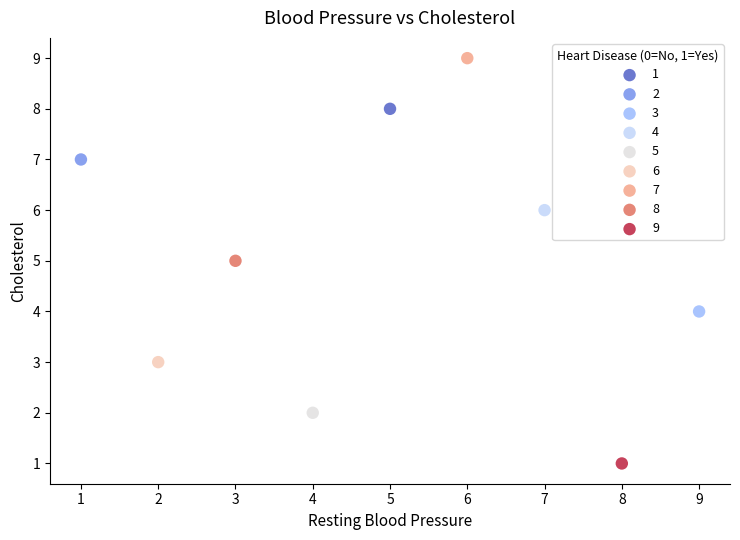

What are all the series names shown in the legend?

1, 2, 3, 4, 5, 6, 7, 8, 9